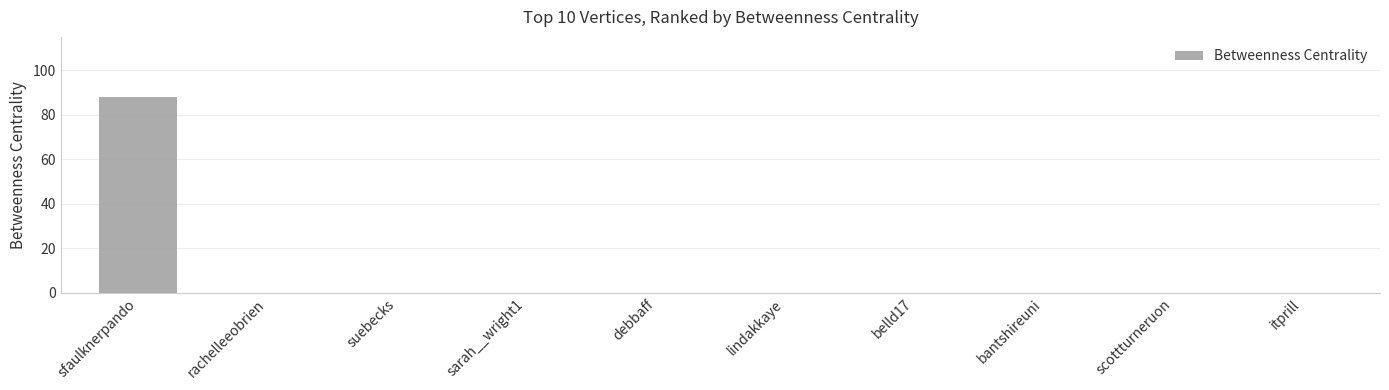

Reading right to left, list all the values displayed in this chart.

0	0	0	0	0	0	0	0	0	88